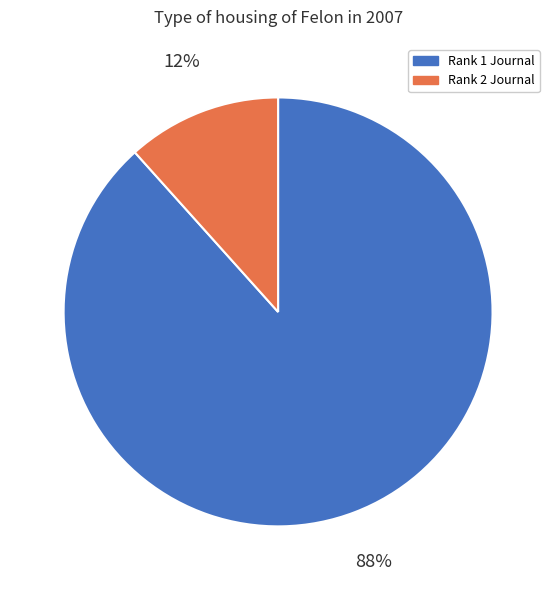

To the nearest percent, what is the combined percentage of Rank 1 Journal and Rank 2 Journal?

100%